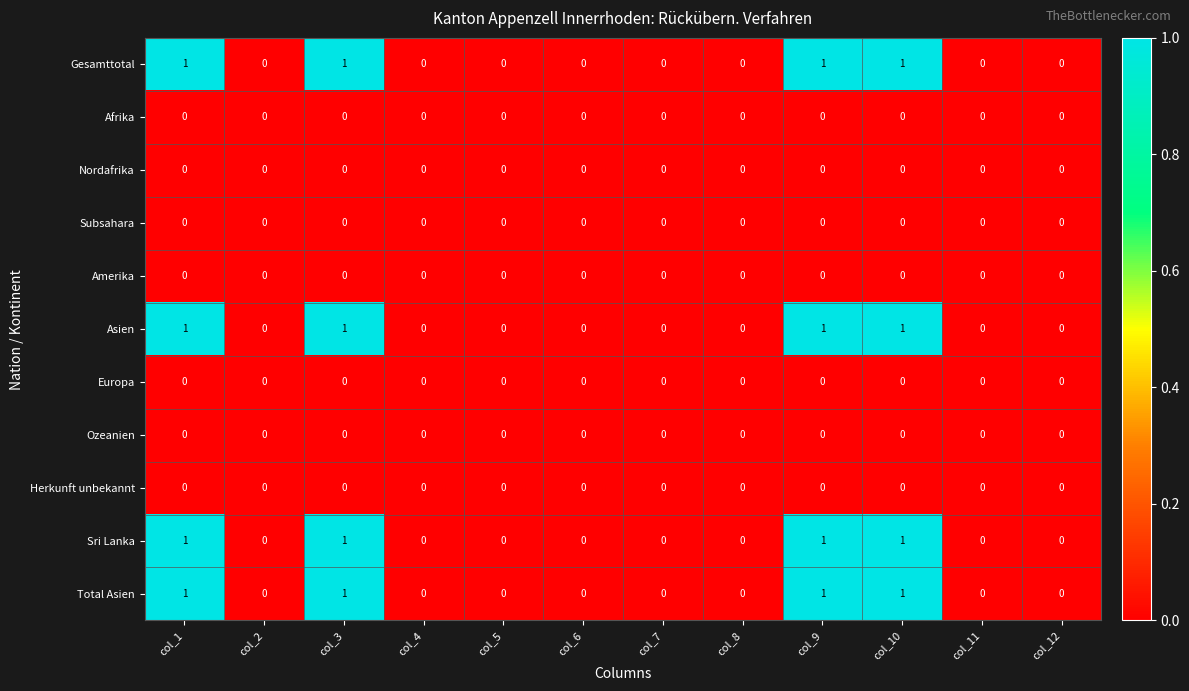

True or false: Amerika has a value of 0 at col_10.

True